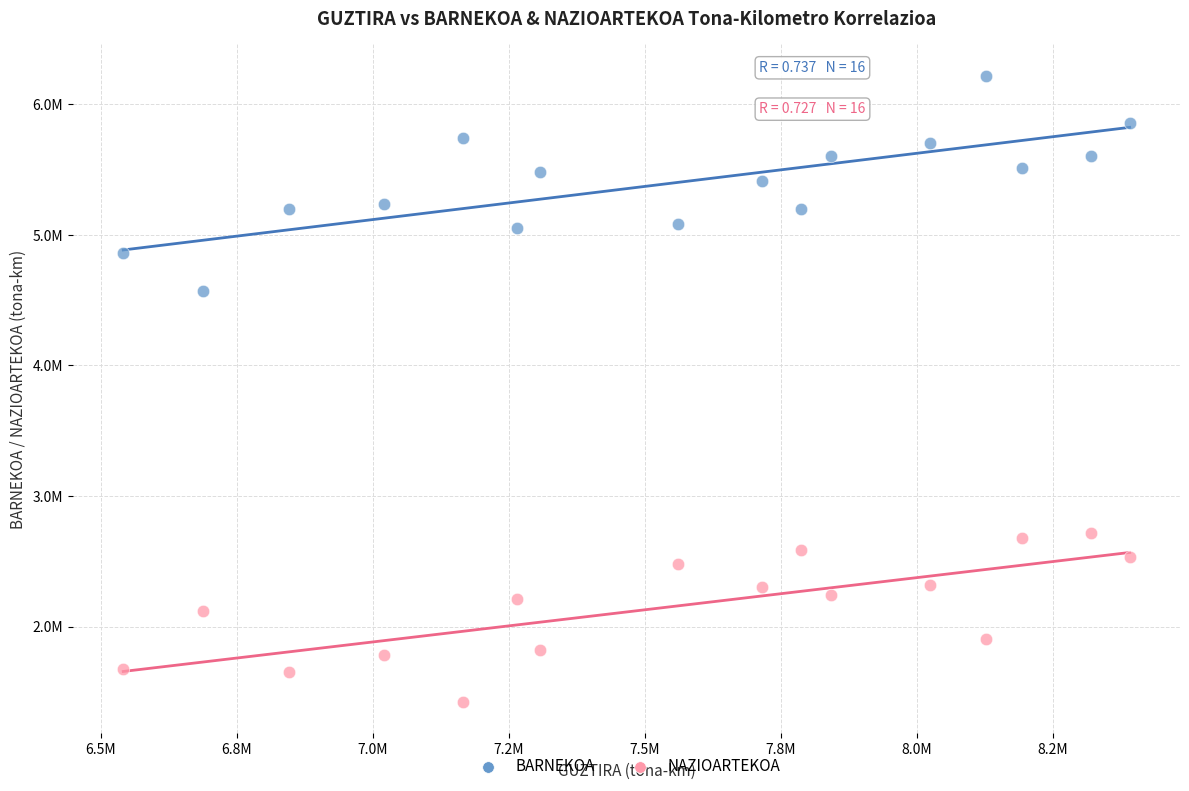

Which series reaches the maximum Y coordinate?

BARNEKOA